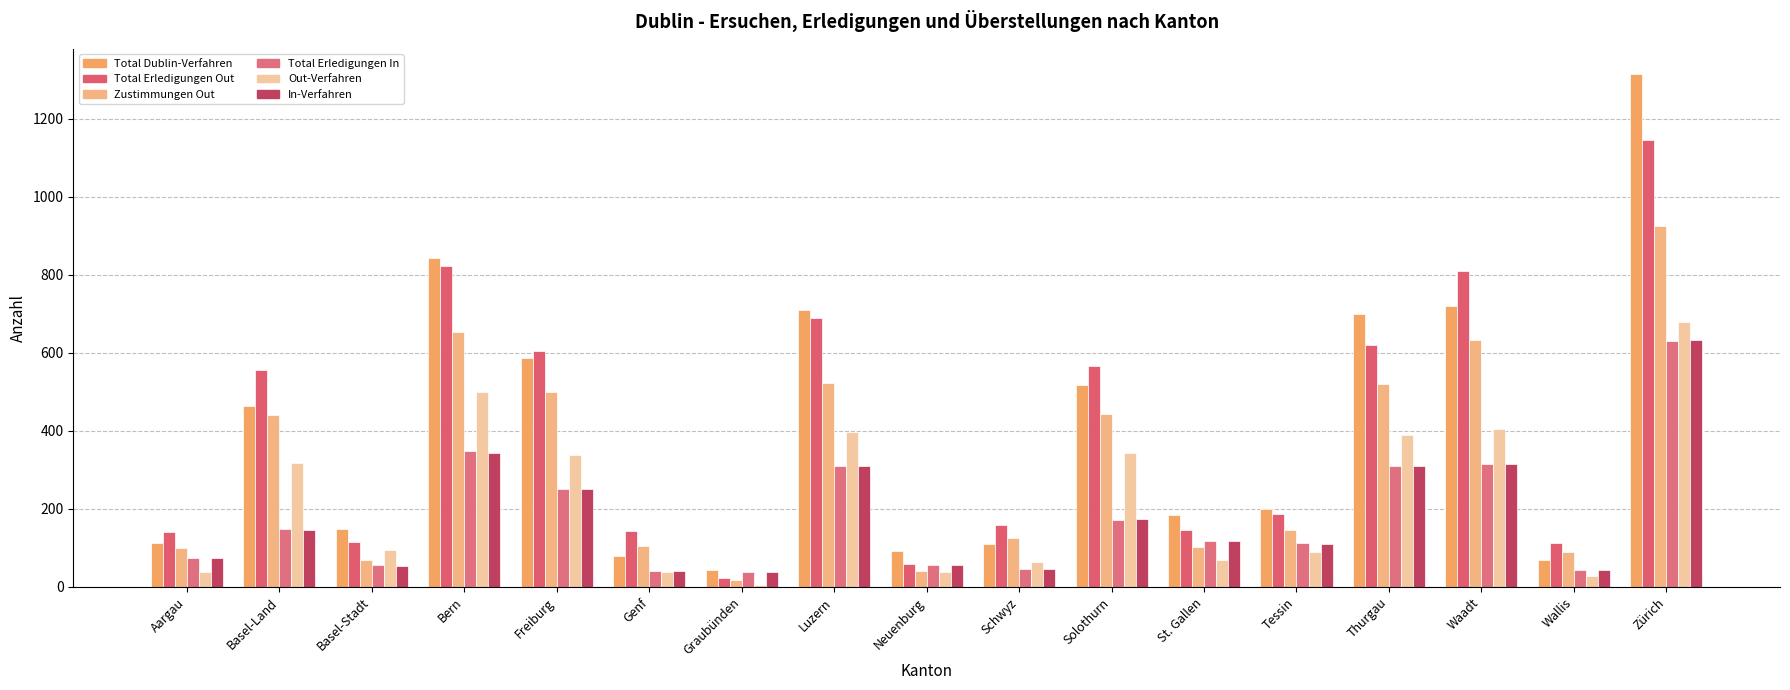

How many data points in Total Dublin-Verfahren are less than 200?

8